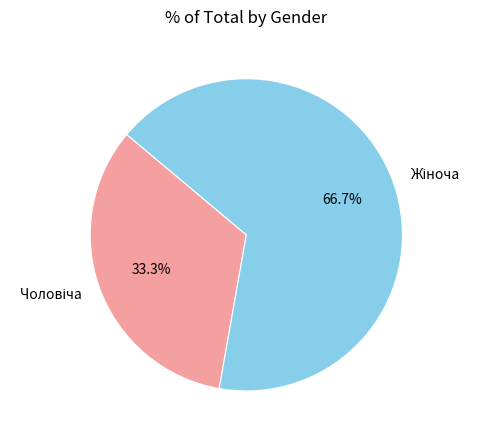

Count the number of slices in the pie.

2